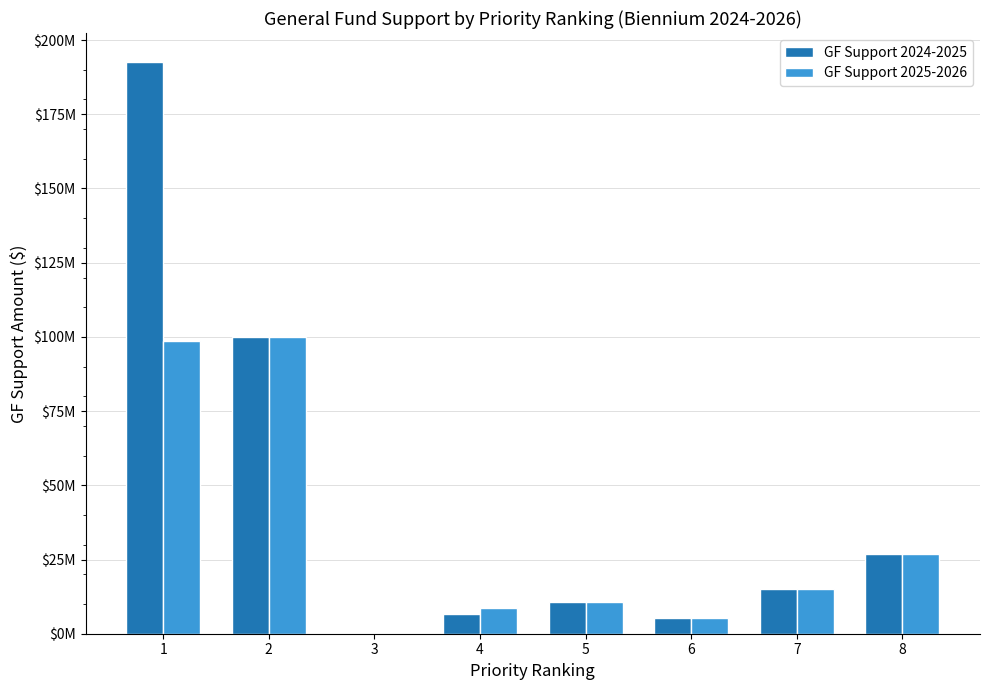

What is the maximum value for GF Support 2024-2025?

192727253.7